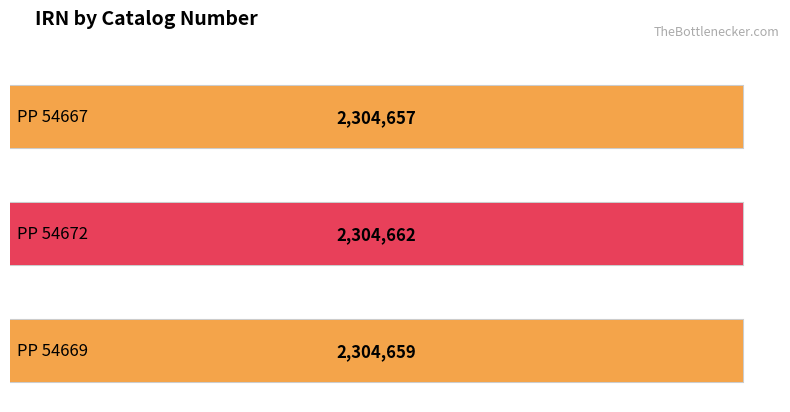

What position from the right is PP 54669?

1